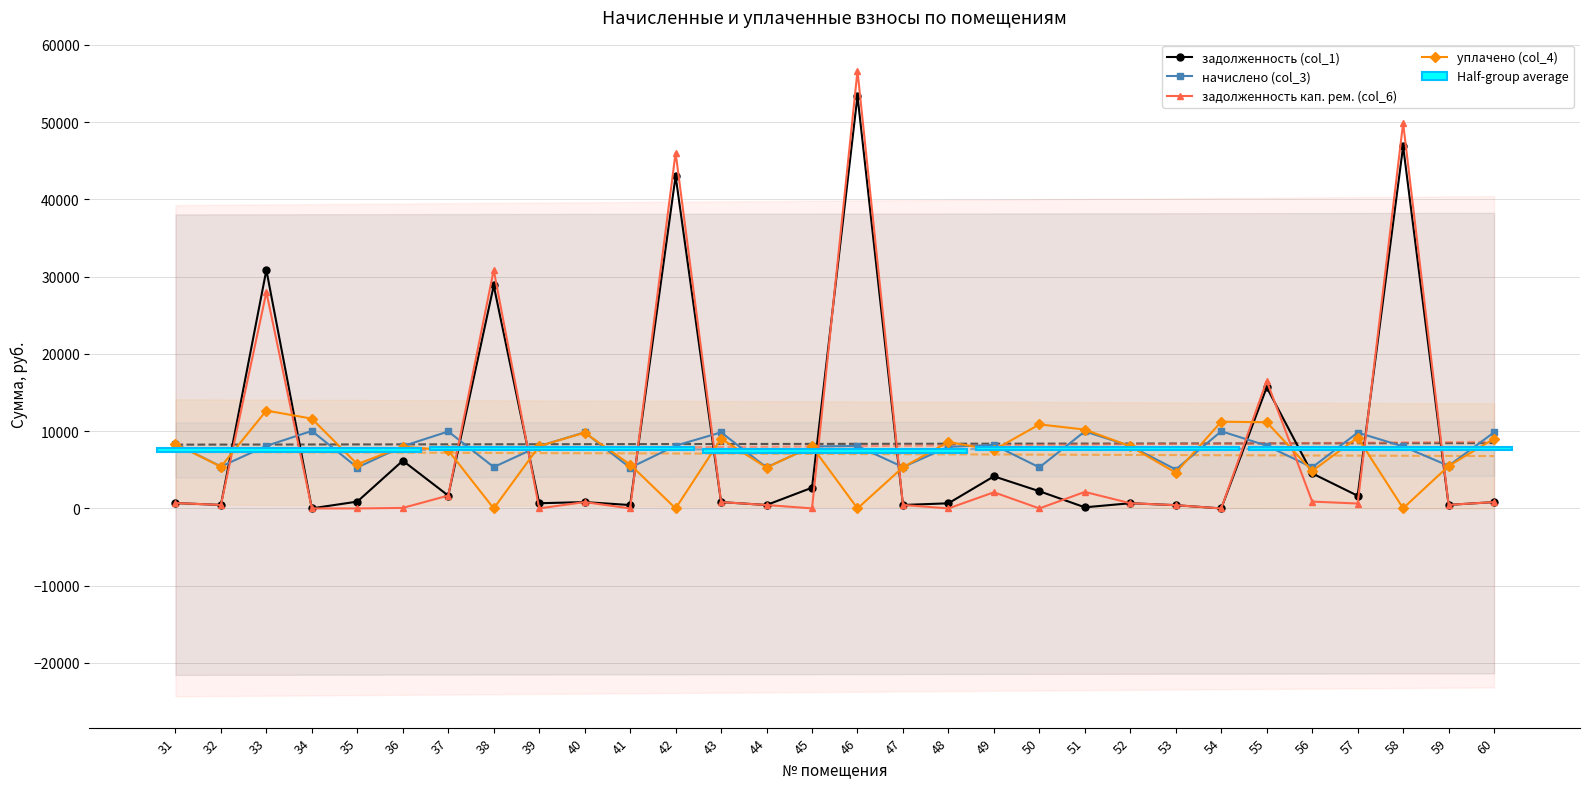

Is this an area chart (filled region under the line)?

No